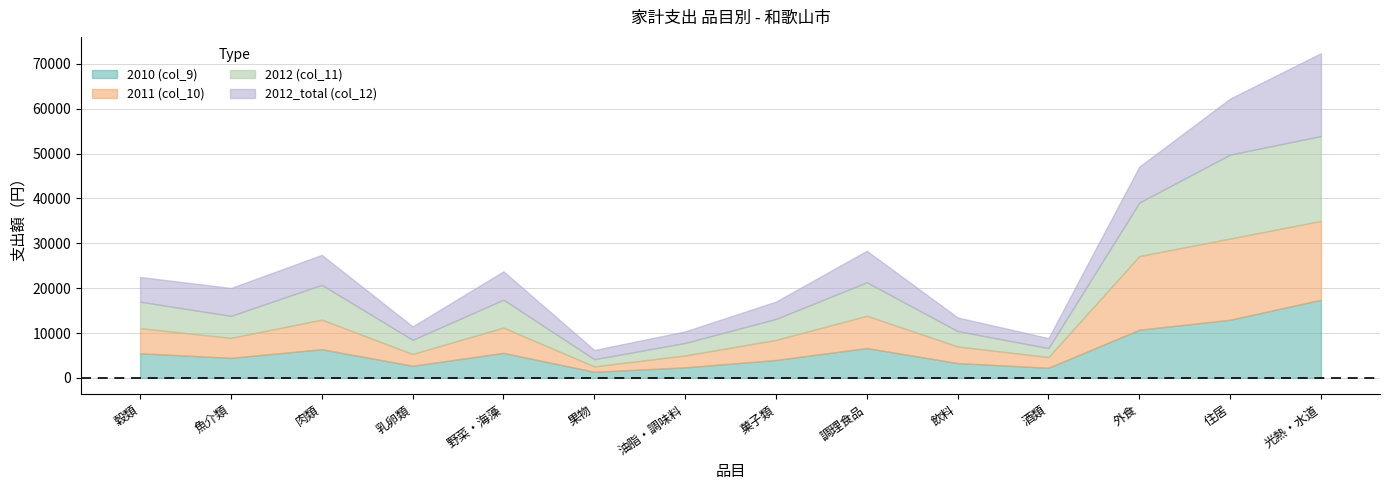

Reading left to right, extract all data points from this chart.

2010 (col_9): 穀類=5490	魚介類=4468	肉類=6392	乳卵類=2695	野菜・海藻=5573	果物=1353	油脂・調味料=2344	菓子類=3989	調理食品=6649	飲料=3297	酒類=2255	外食=10726	住居=12957	光熱・水道=17399
2011 (col_10): 穀類=5583	魚介類=4459	肉類=6591	乳卵類=2637	野菜・海藻=5645	果物=1203	油脂・調味料=2660	菓子類=4475	調理食品=7195	飲料=3707	酒類=2391	外食=16420	住居=18096	光熱・水道=17596
2012 (col_11): 穀類=5908	魚介類=4889	肉類=7752	乳卵類=3143	野菜・海藻=6209	果物=1598	油脂・調味料=2779	菓子類=4672	調理食品=7452	飲料=3419	酒類=1990	外食=11919	住居=18704	光熱・水道=18895
2012_total (col_12): 穀類=5514	魚介類=6221	肉類=6671	乳卵類=2993	野菜・海藻=6316	果物=2064	油脂・調味料=2574	菓子類=3866	調理食品=7021	飲料=3048	酒類=2222	外食=8011	住居=12487	光熱・水道=18480